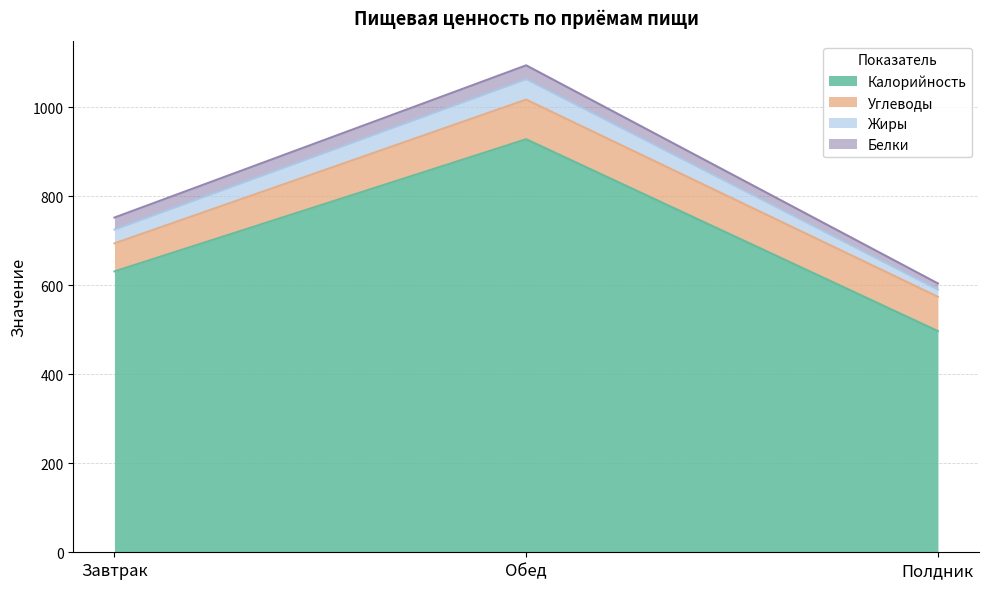

True or false: Калорийность has a value of 497 at Полдник.

True